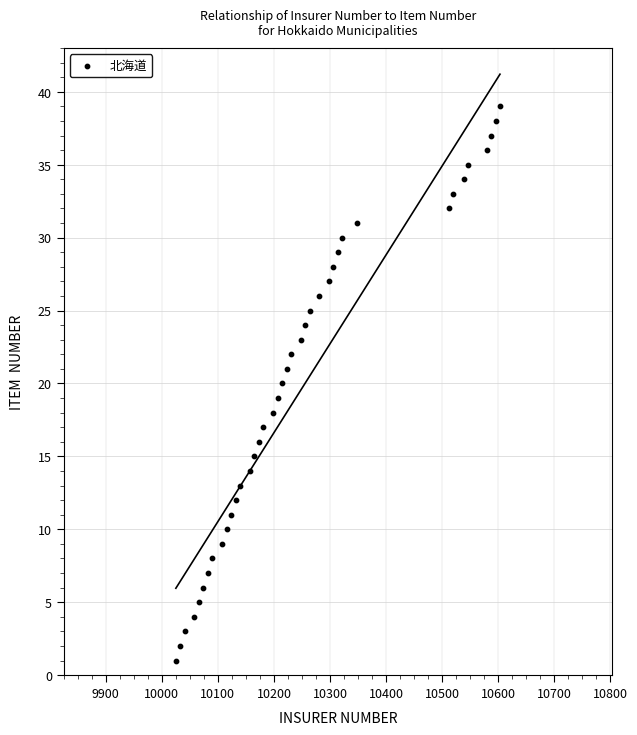

What is the range of X values (max minus min)?

578